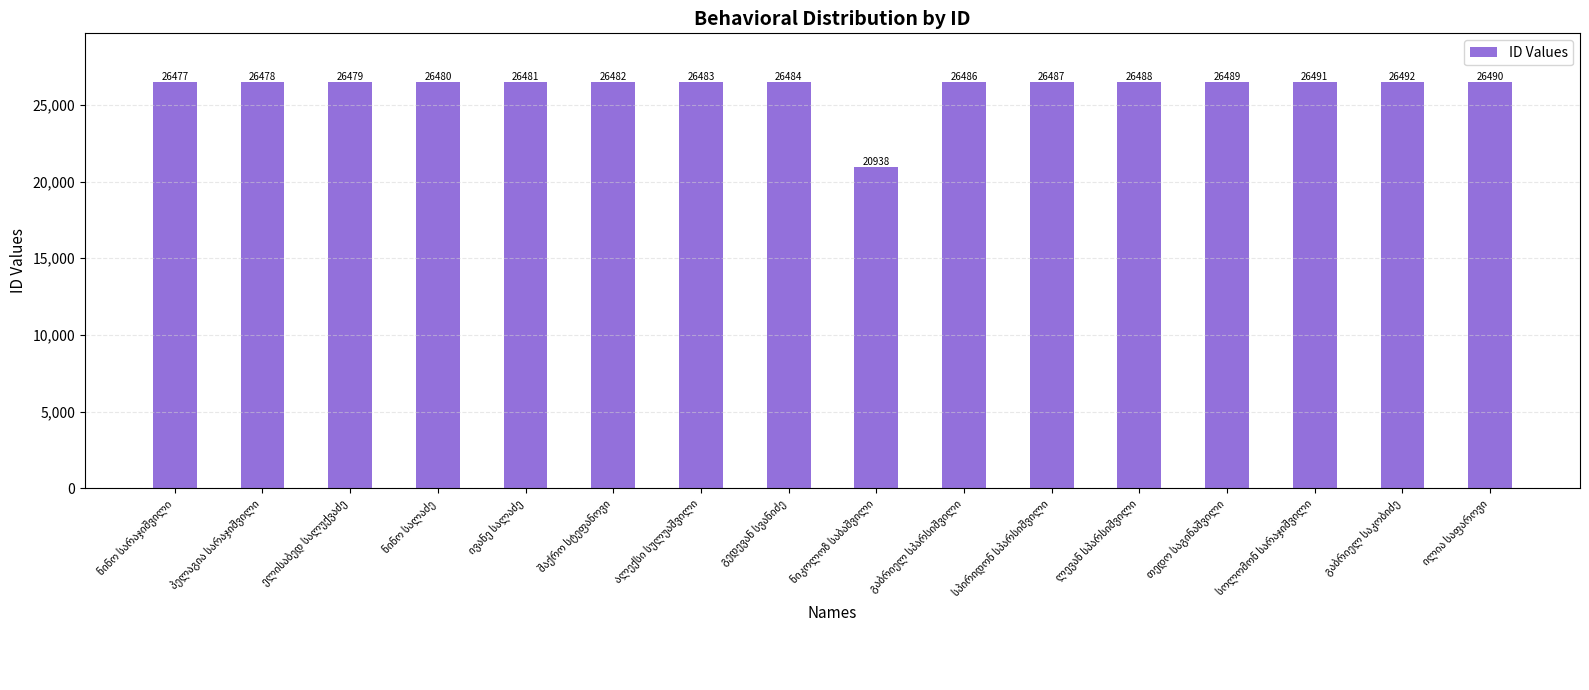

How many distinct data groups are displayed?

1